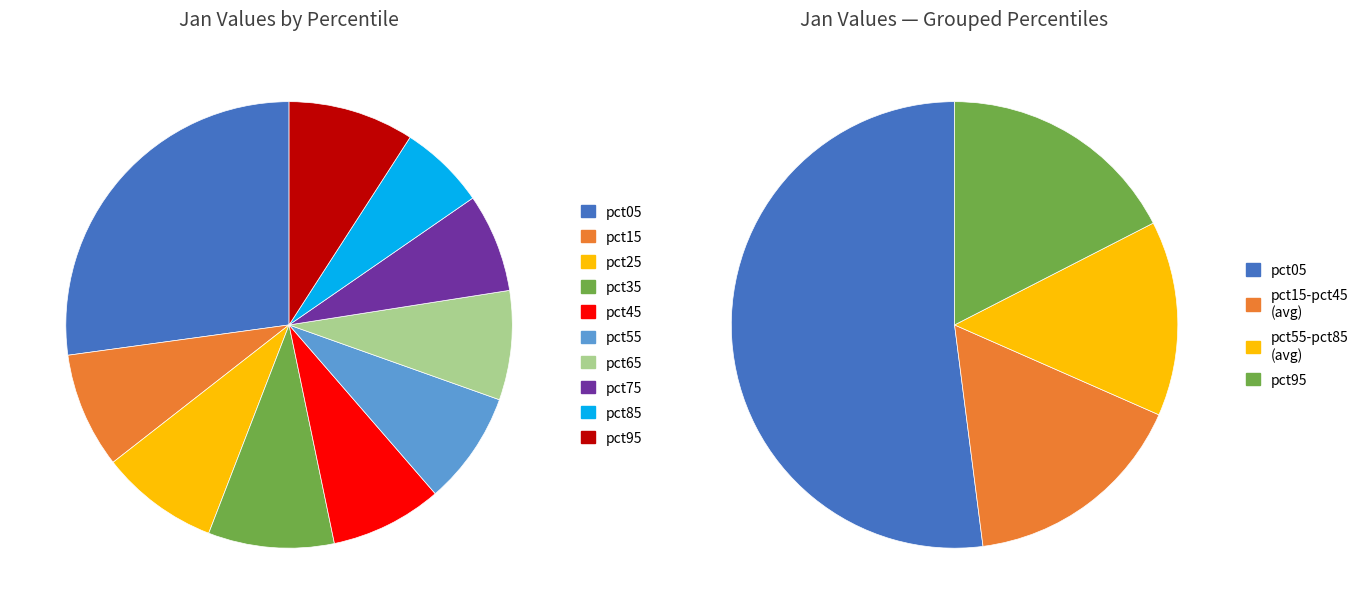

Is the sum of pct55 and pct75 greater than half?

No